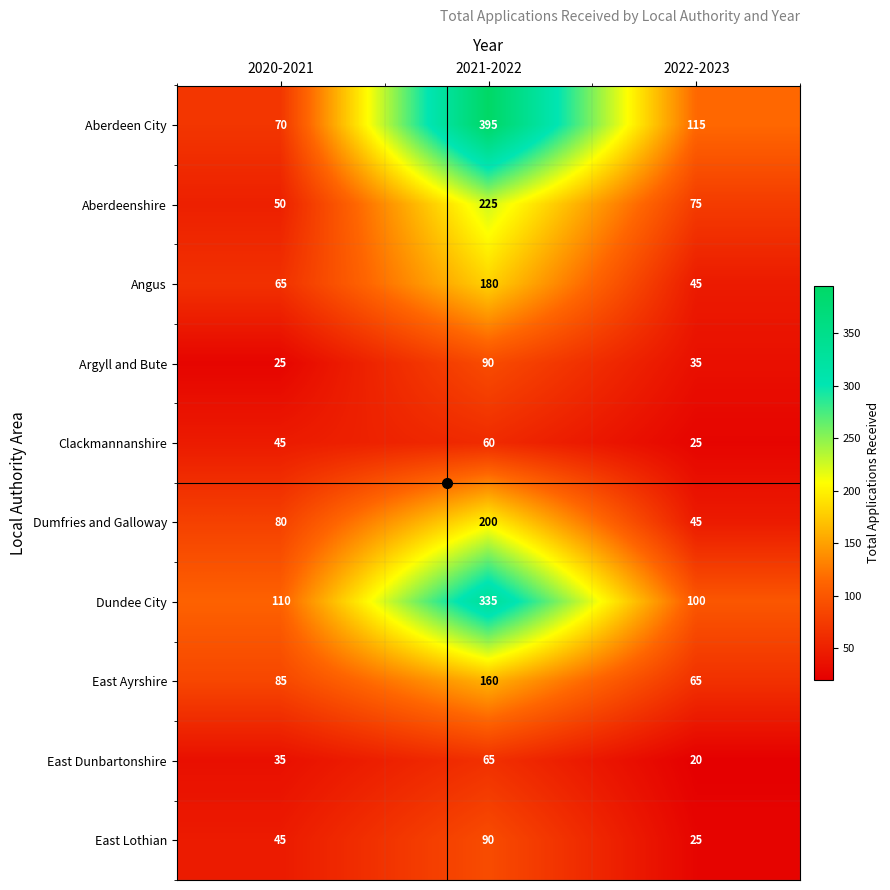

True or false: Argyll and Bute has a value of 90 at 2021-2022.

True